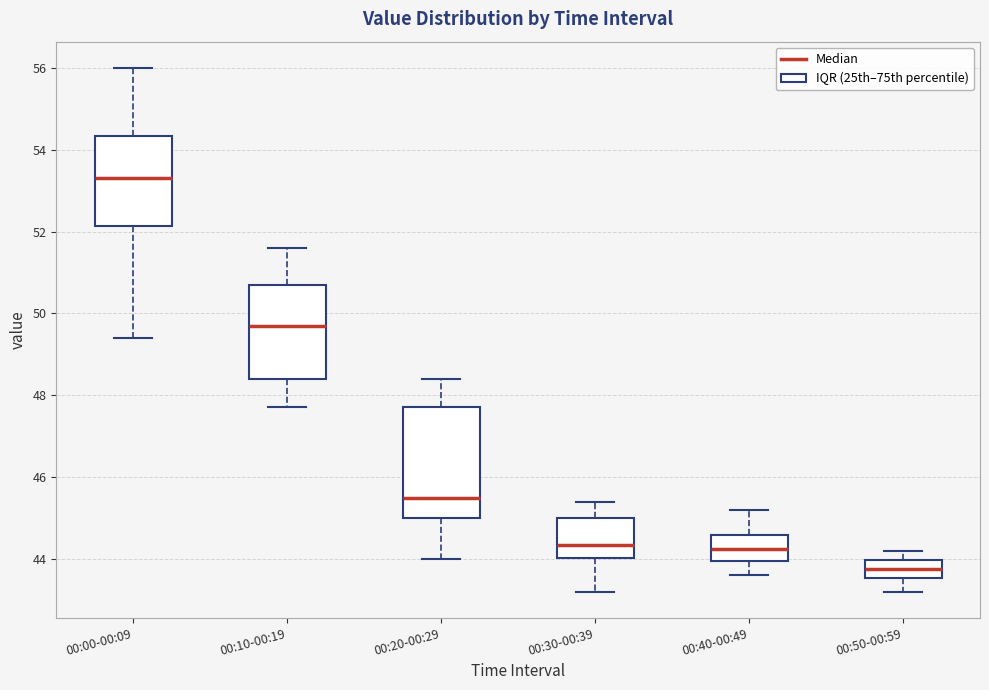

Reading left to right, read every box against the y-axis: the position of its median line, the range the box covers, and the ends of its whiskers. The values are not printed on the chart, so give them approximately, as read against the axis.

00:00-00:09: median 53.4, box 52.2 to 54.4, whiskers 49.4 to 56.0
00:10-00:19: median 49.8, box 48.4 to 50.8, whiskers 47.8 to 51.6
00:20-00:29: median 45.6, box 45.0 to 47.8, whiskers 44.0 to 48.4
00:30-00:39: median 44.4, box 44.0 to 45.0, whiskers 43.2 to 45.4
00:40-00:49: median 44.2, box 44.0 to 44.6, whiskers 43.6 to 45.2
00:50-00:59: median 43.8, box 43.6 to 44.0, whiskers 43.2 to 44.2